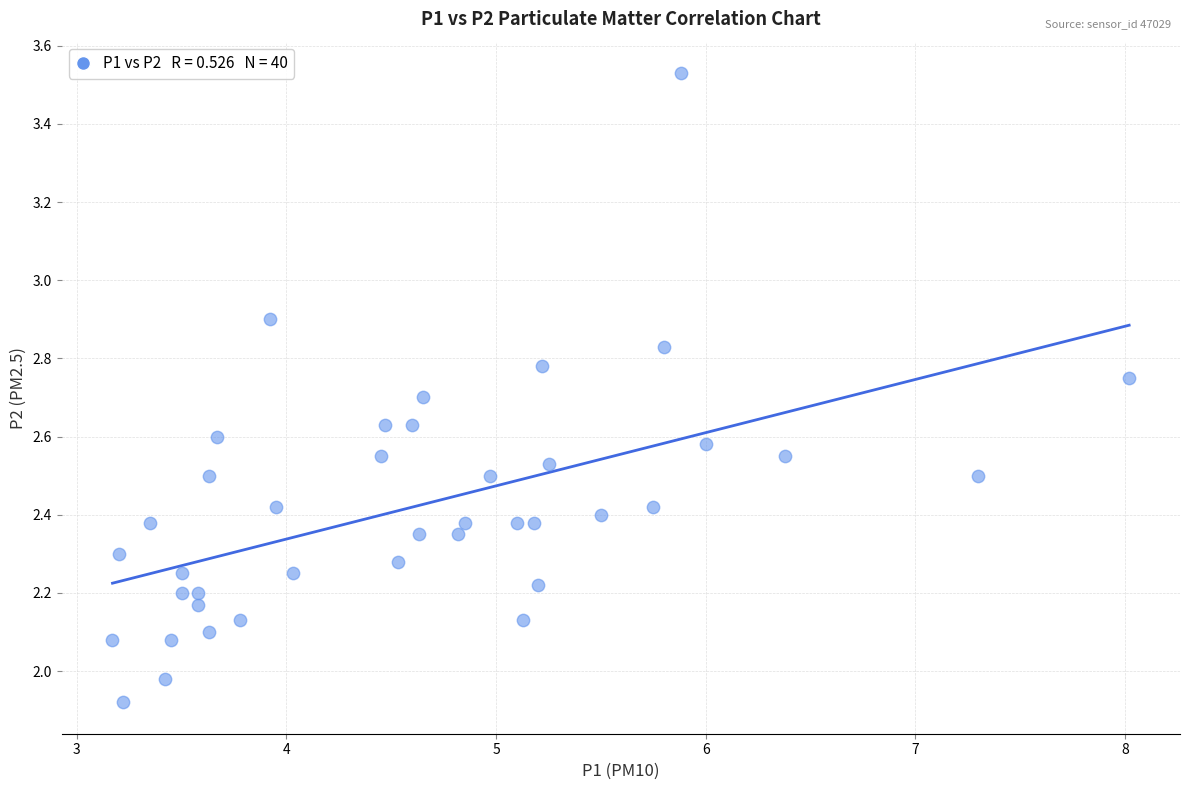

What is the range of Y values (max minus min)?

1.6